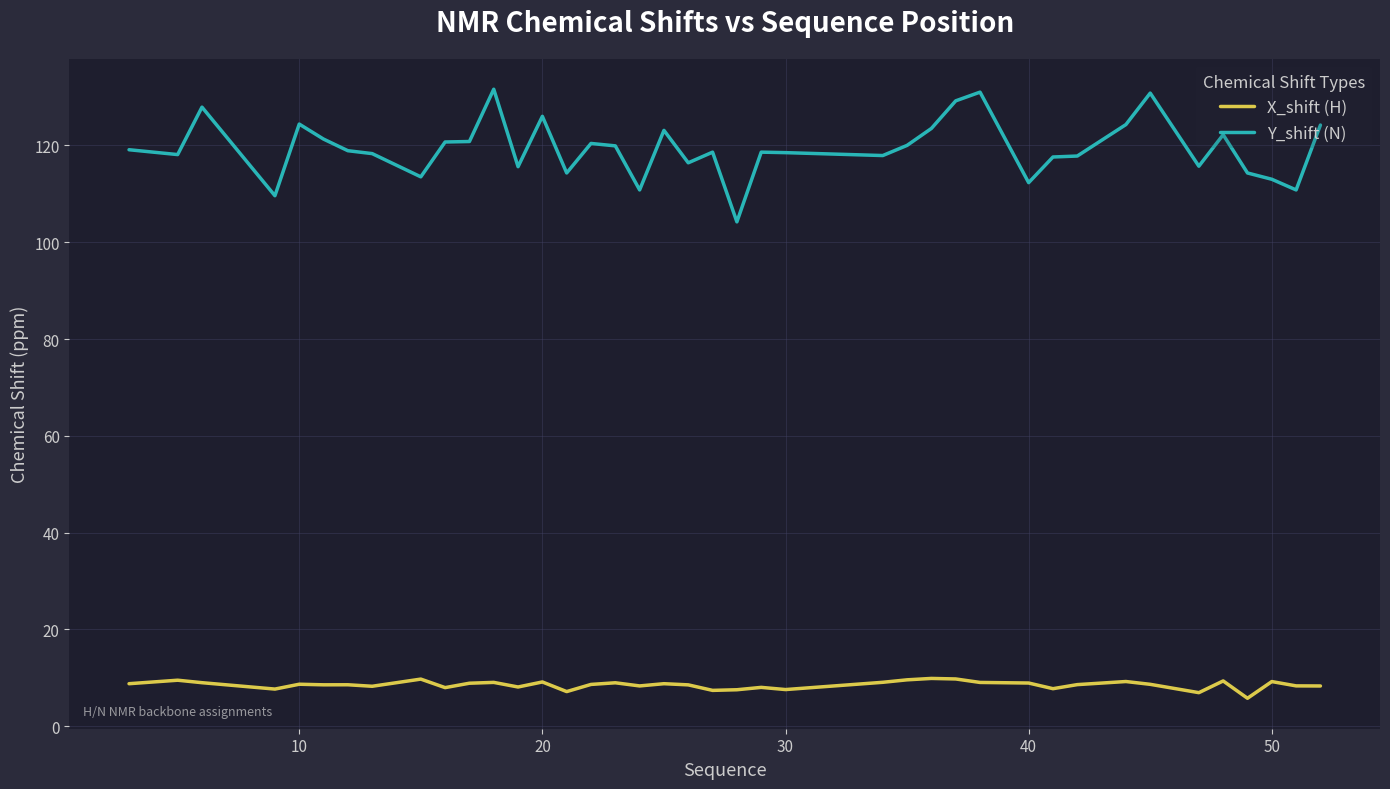

Which series has the largest total across all categories?

Y_shift (N)